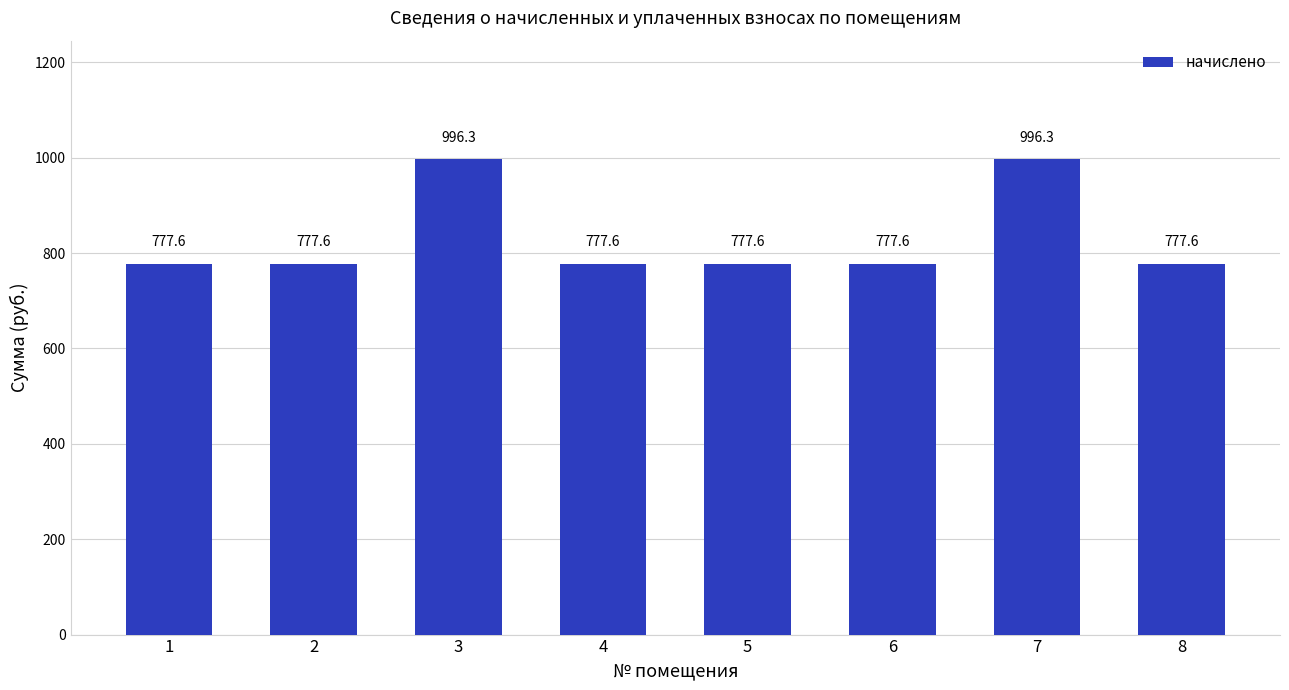

The value at 7 is 996.3. True or false?

True